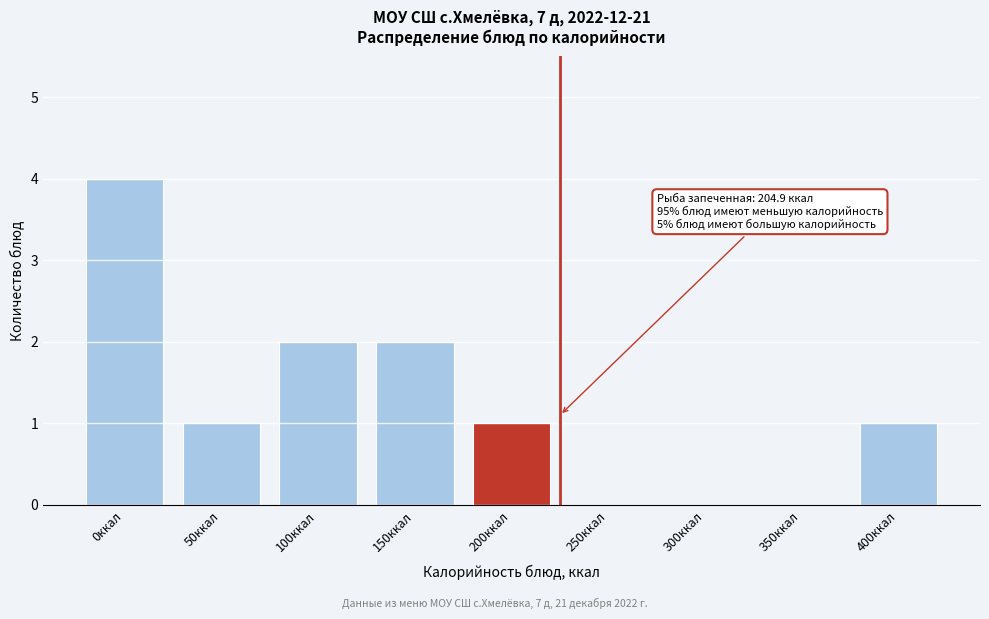

Reading right to left, list all the values displayed in this chart.

400ккал=1	350ккал=0	300ккал=0	250ккал=0	200ккал=1	150ккал=2	100ккал=2	50ккал=1	0ккал=4